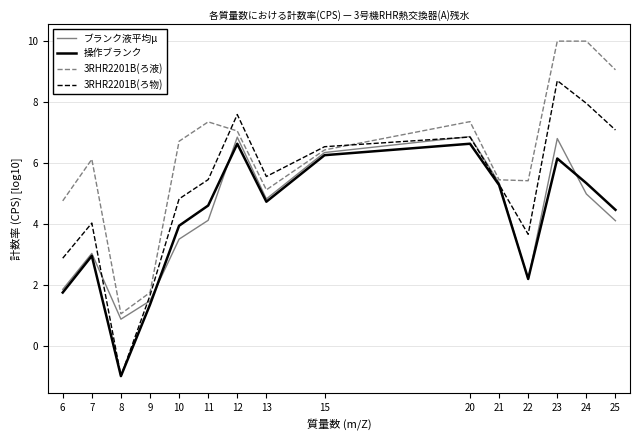

True or false: 3RHR2201B(ろ物) and ブランク液平均μ cross at least once.

True